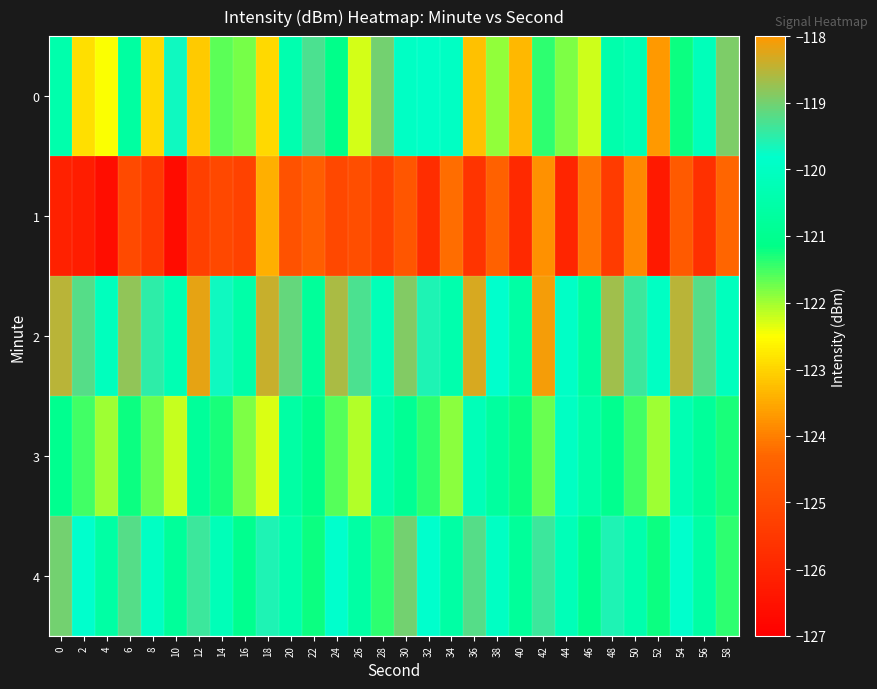

Which series has the largest total across all categories?

2